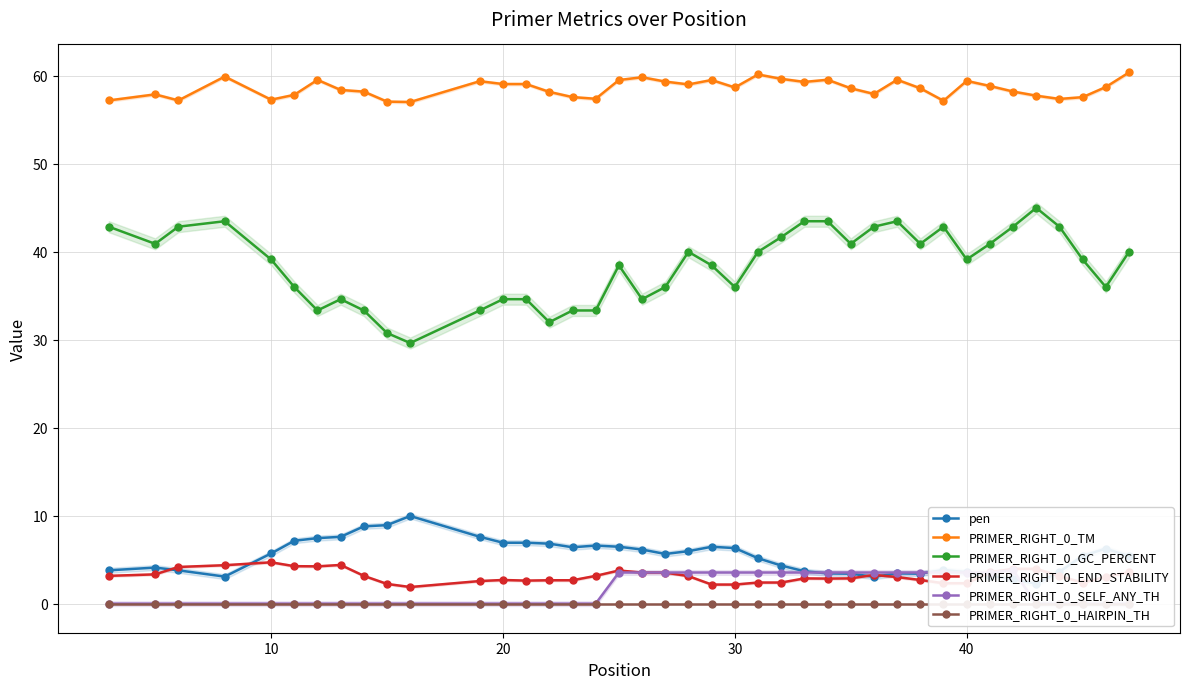

True or false: PRIMER_RIGHT_0_GC_PERCENT has more than 1 points higher than both neighbors.

True